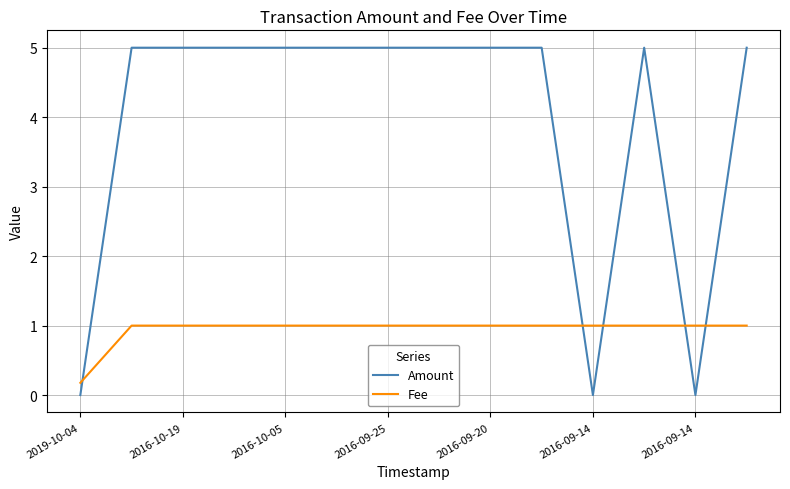

What is the highest value of the Amount series?

5.0